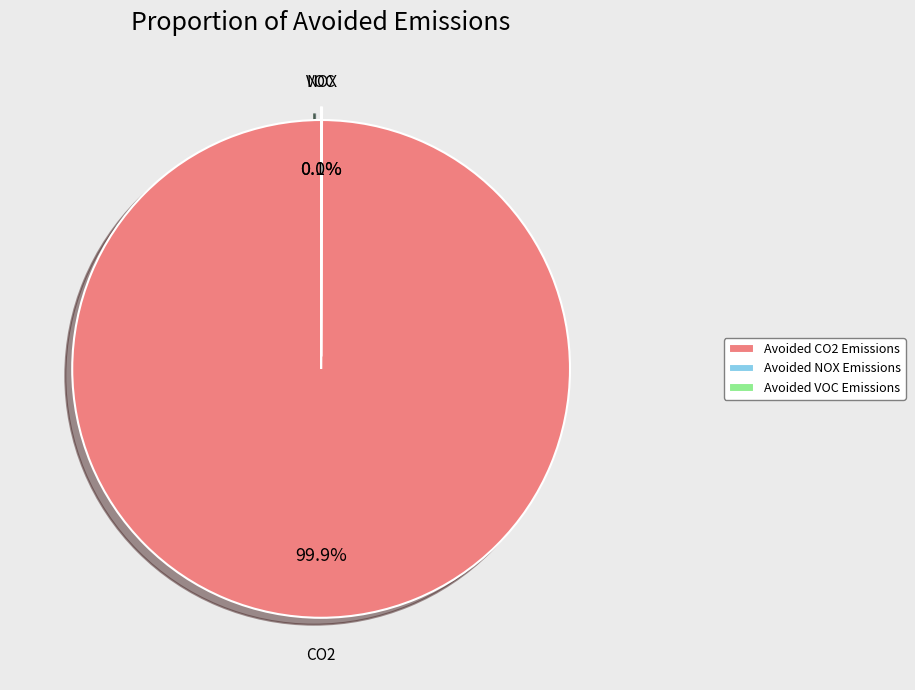

Is Avoided CO2 Emissions the majority of the pie?

Yes